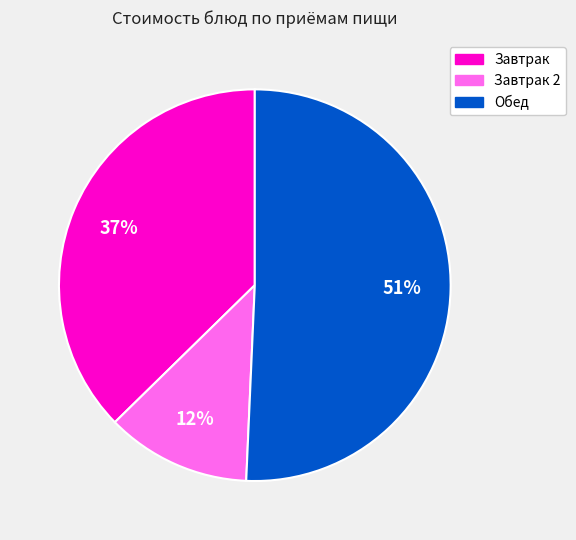

Is there any slice that represents more than half of the pie?

Yes